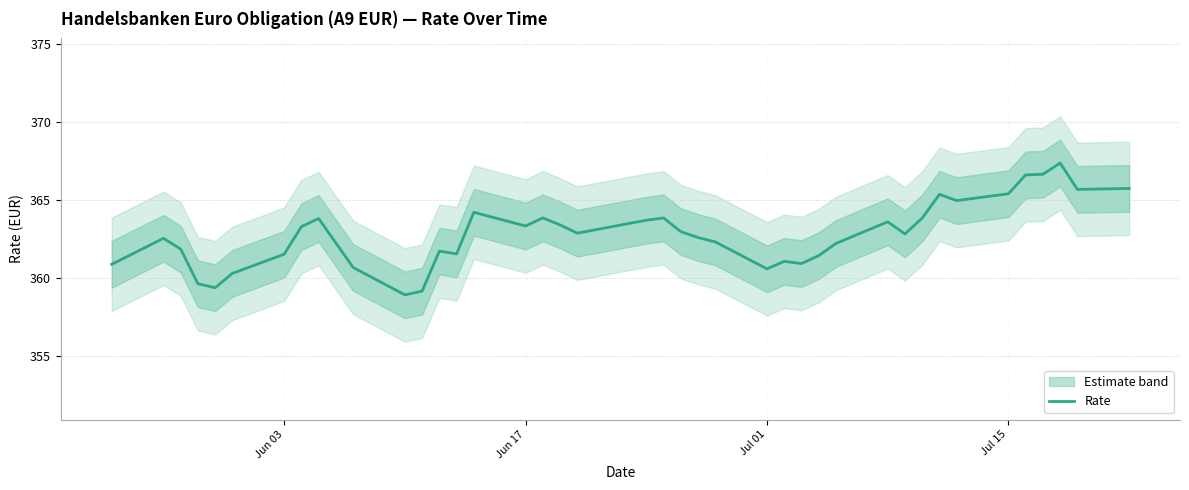

Is this an area chart (filled region under the line)?

No